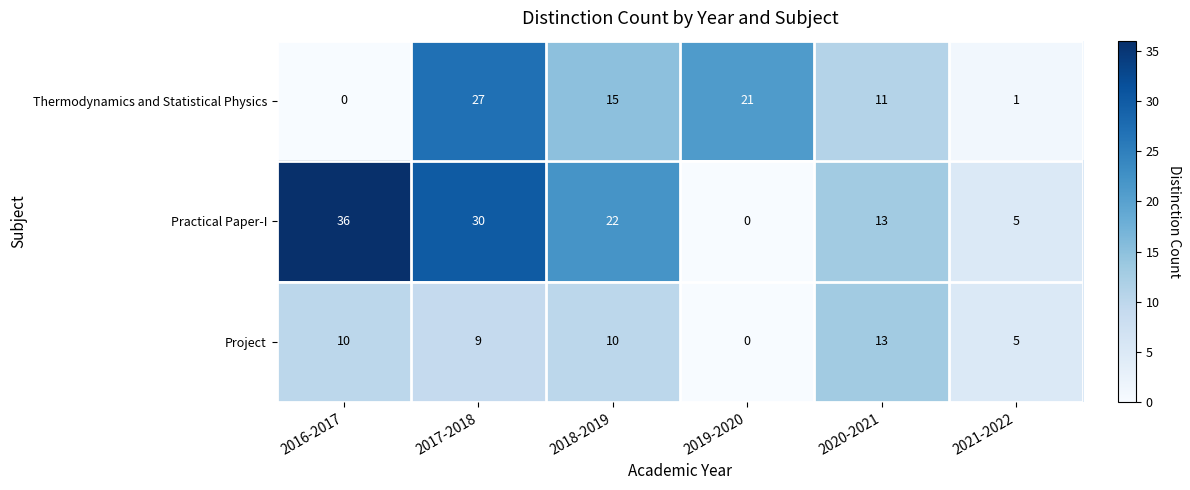

What is the sum of all Practical Paper-I values?

106